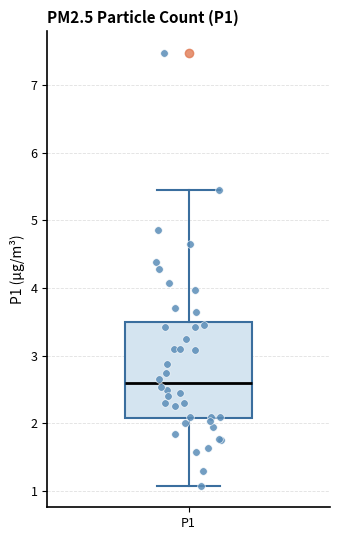

Transcribe this box plot: give where the median line is, the range the box spans, and where the two whiskers end, as read against the y-axis. The values are not printed on the chart, so give them approximately, as read against the axis.

median 2.6, box 2.1 to 3.5, whiskers 1.1 to 5.5